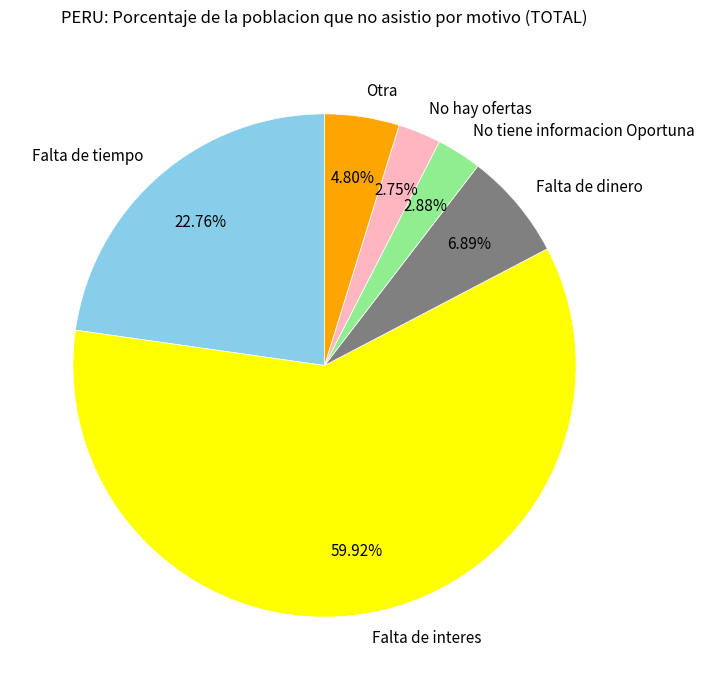

Is there a majority slice in this chart?

Yes